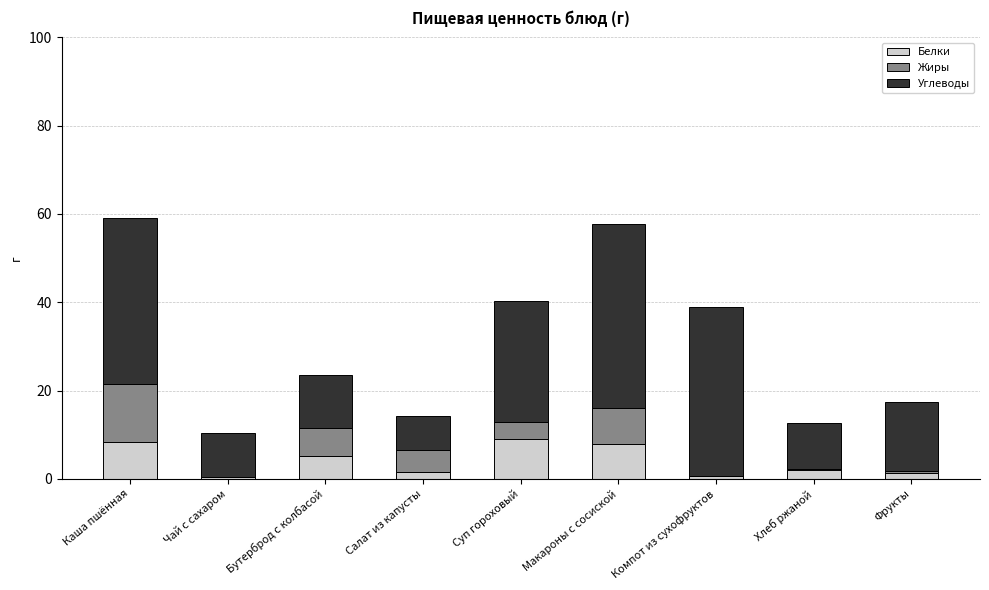

What is the maximum value for Белки?

9.0